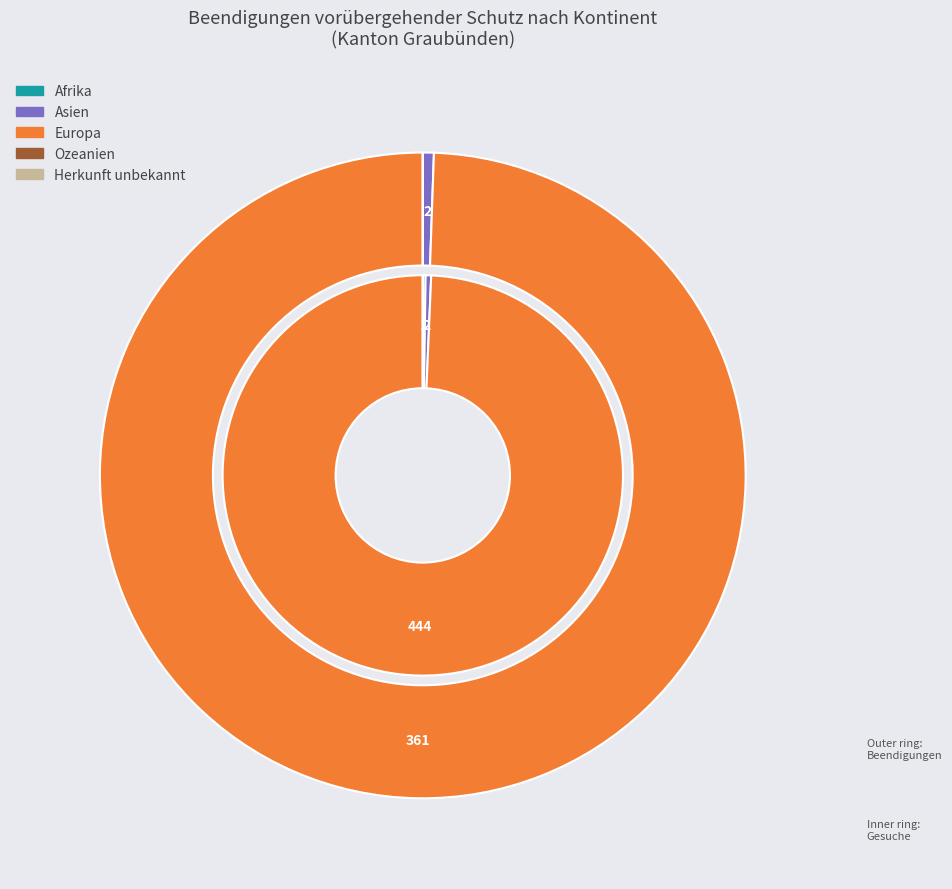

Count the number of slices in the pie.

5